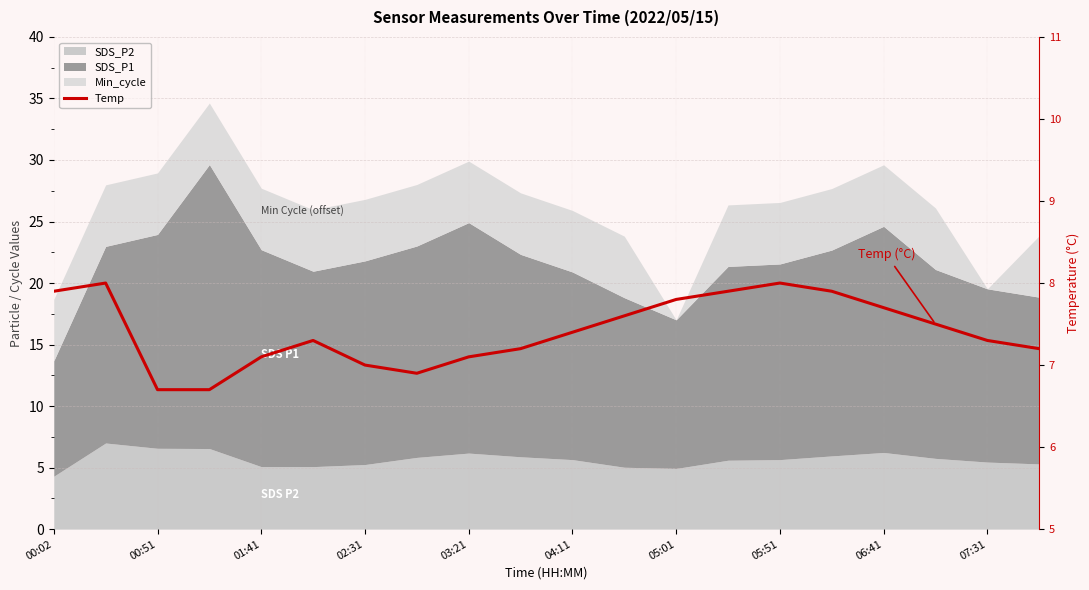

Read the value at 19.

7.2